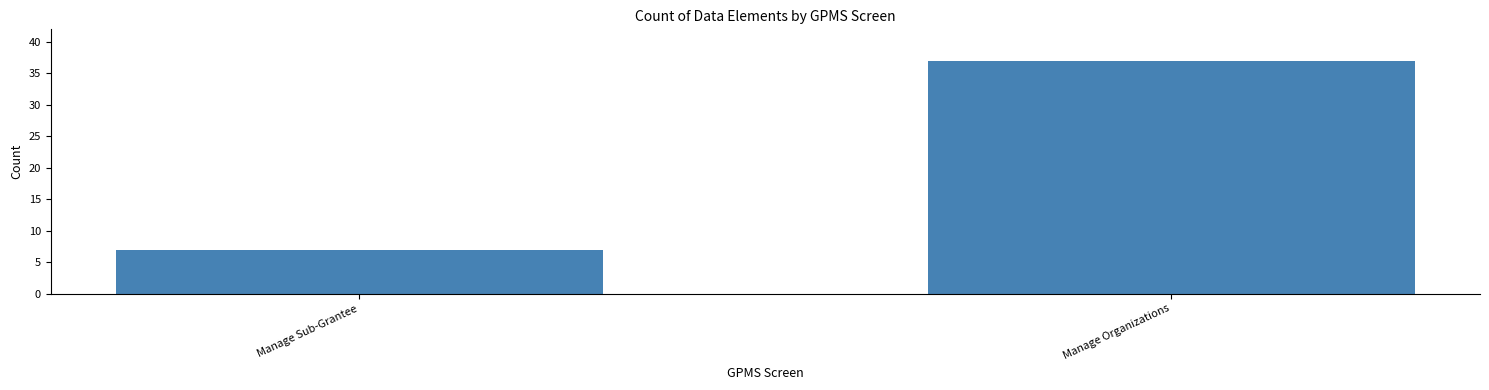

Reading left to right, extract all data points from this chart.

Manage Sub-Grantee=7	Manage Organizations=37